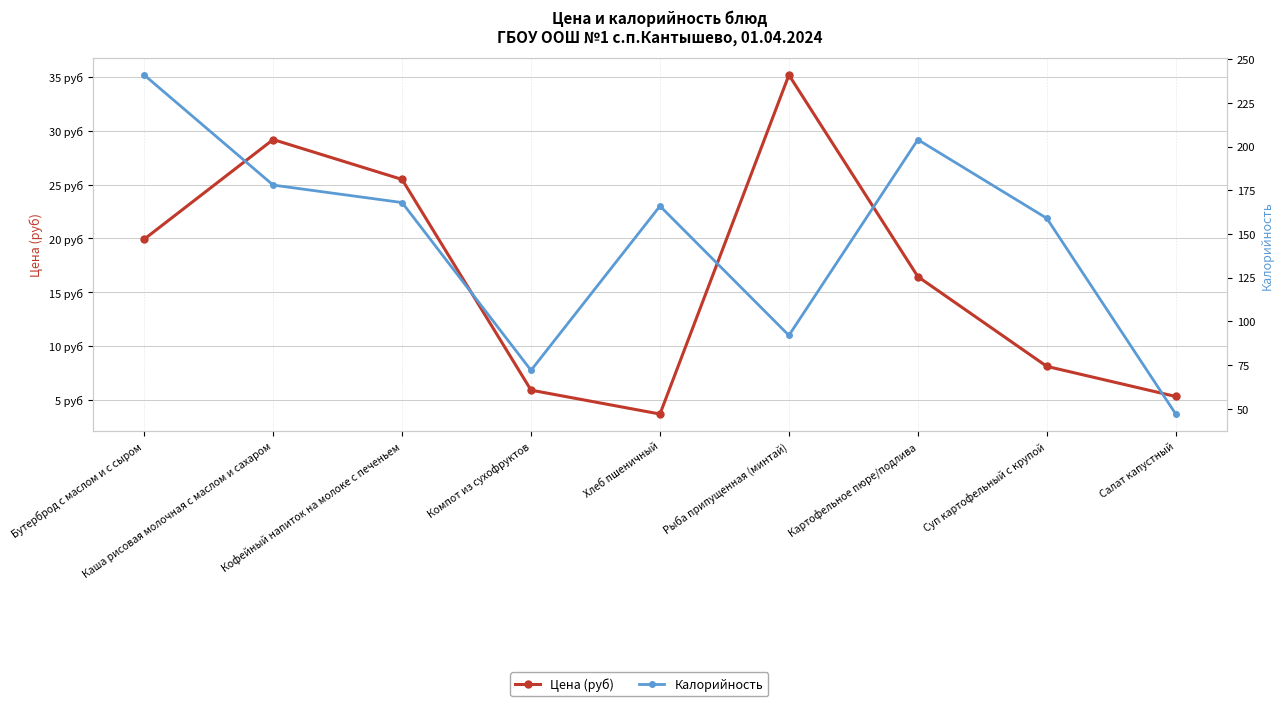

What is the label of the 3rd point from the left?

Кофейный напиток на молоке с печеньем